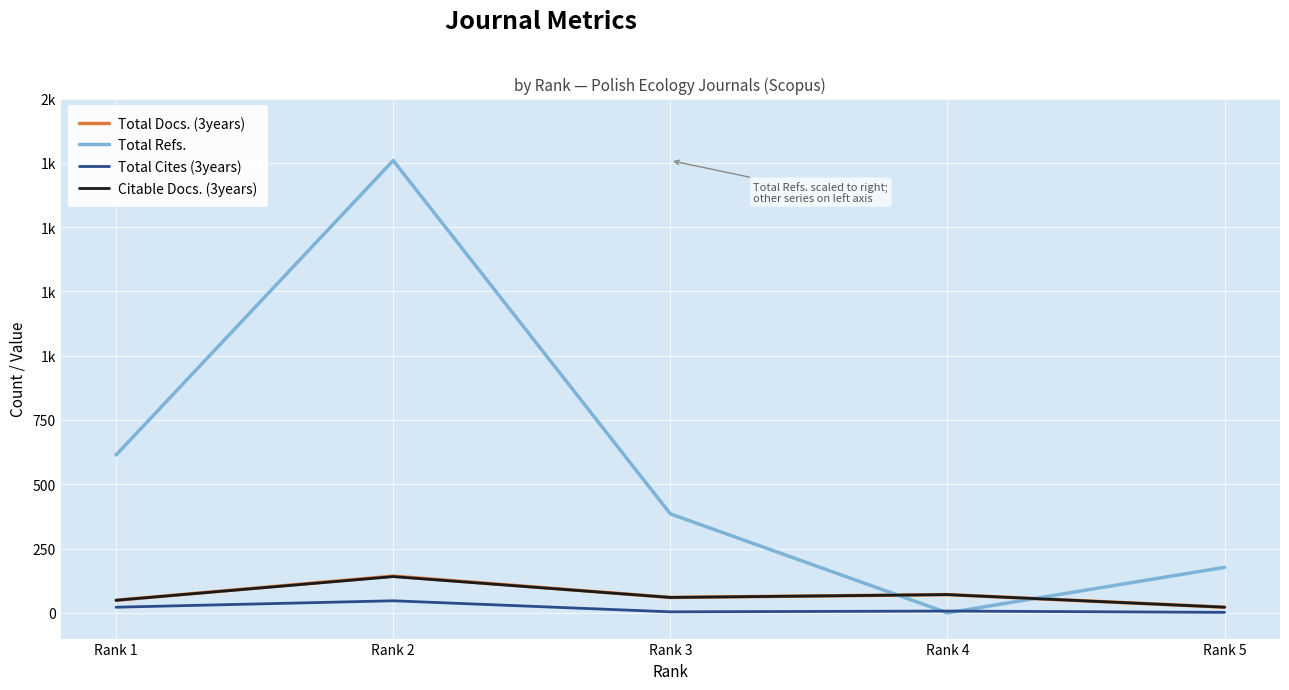

True or false: Total Docs. (3years) and Total Cites (3years) intersect in this chart.

False